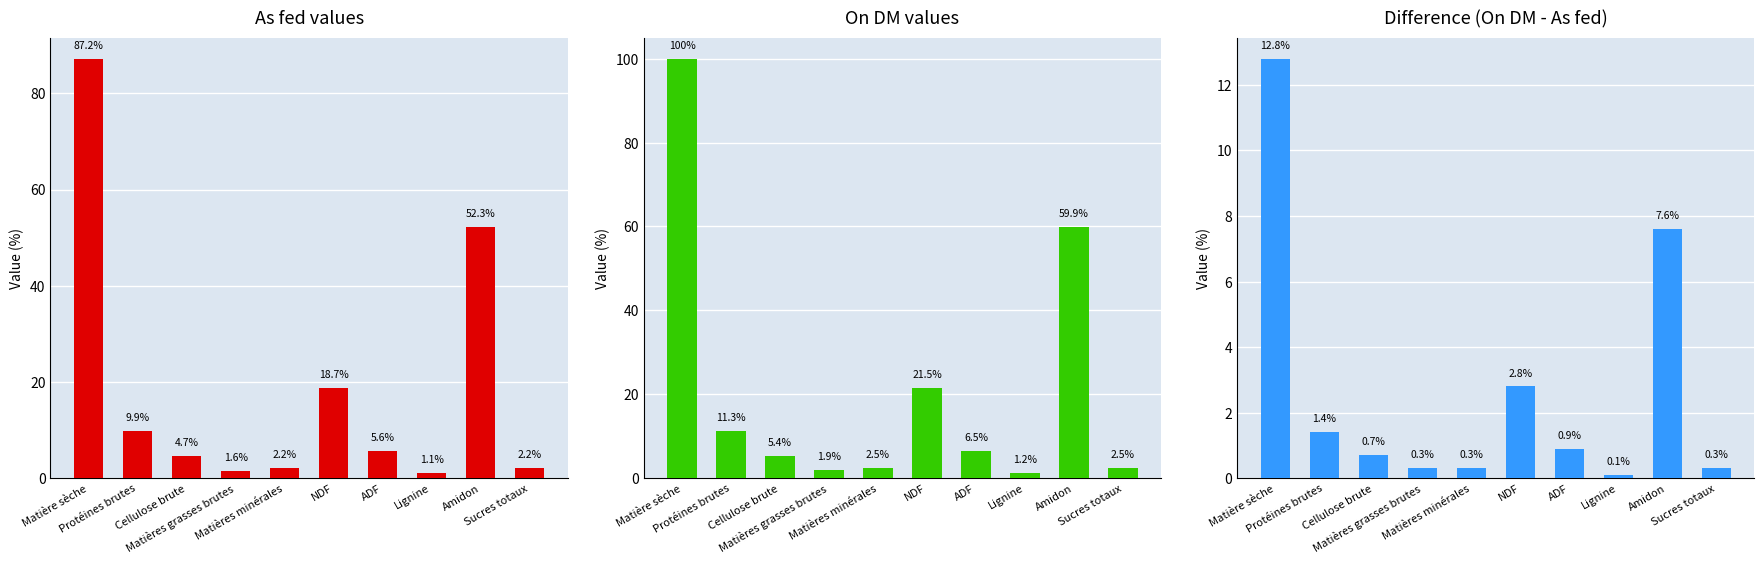

What is the label of the 4th bar from the left?

Matières grasses brutes